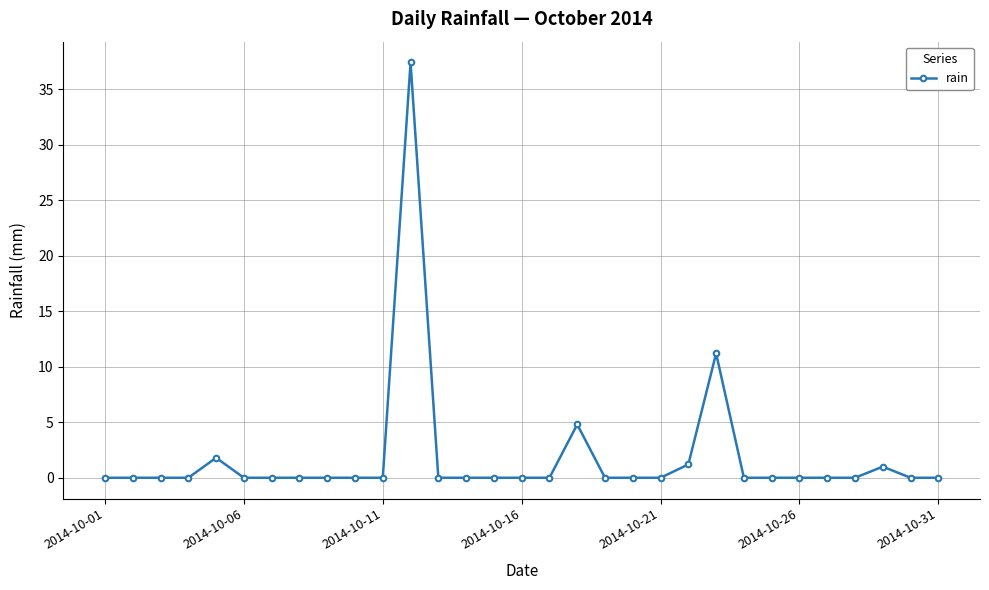

What is the maximum value shown in the chart?

37.4